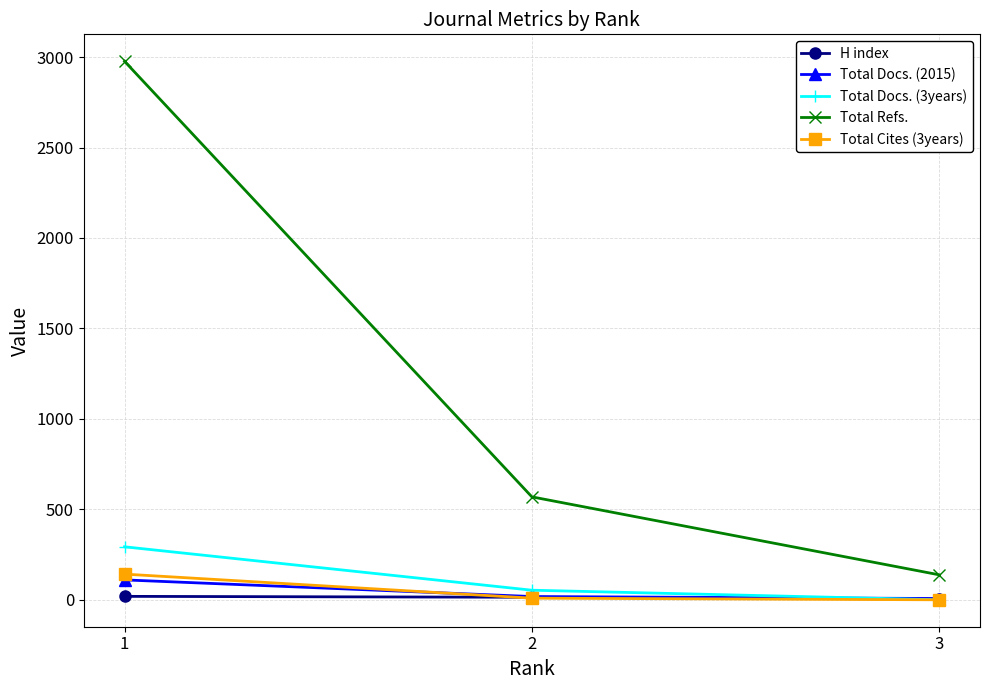

Does the chart display data point markers on the line(s)?

Yes